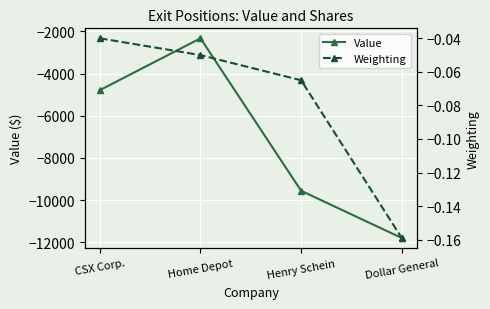

What is the smallest value displayed?

-11800.0